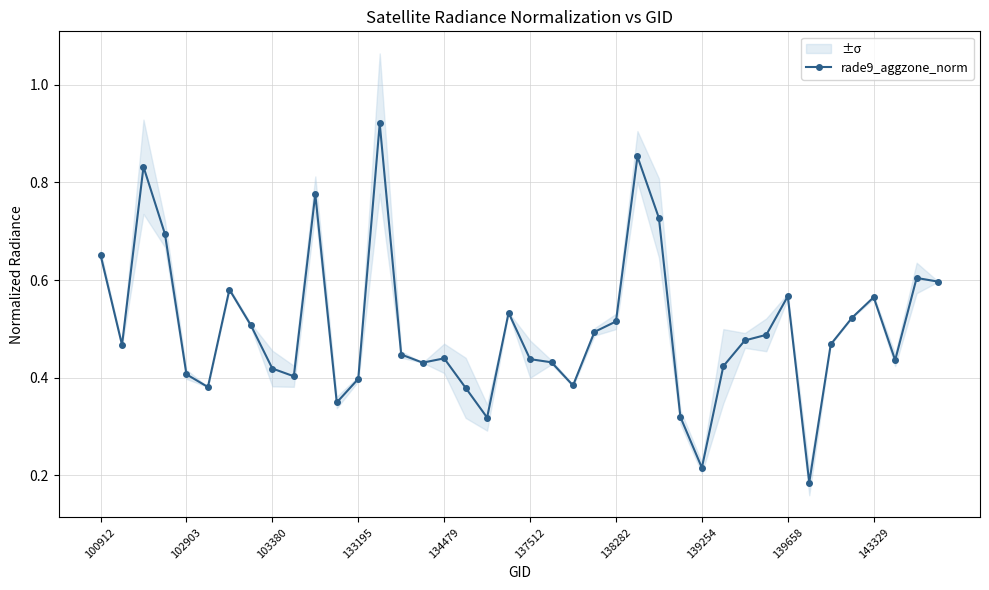

Where is the data nearest to the value 0?

33